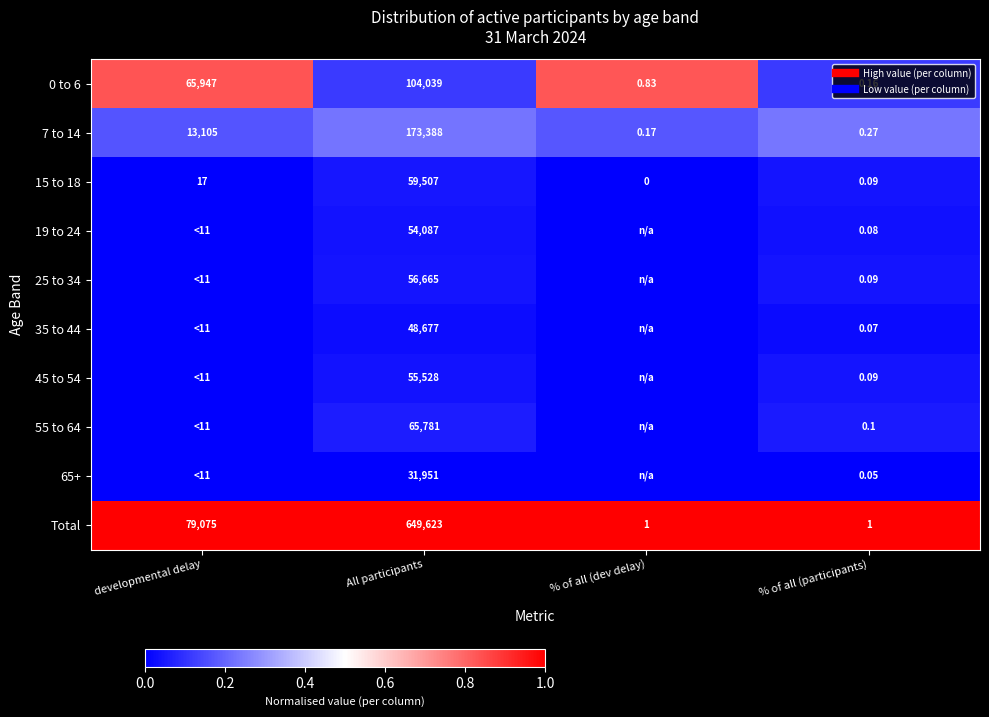

How many distinct data groups are displayed?

10